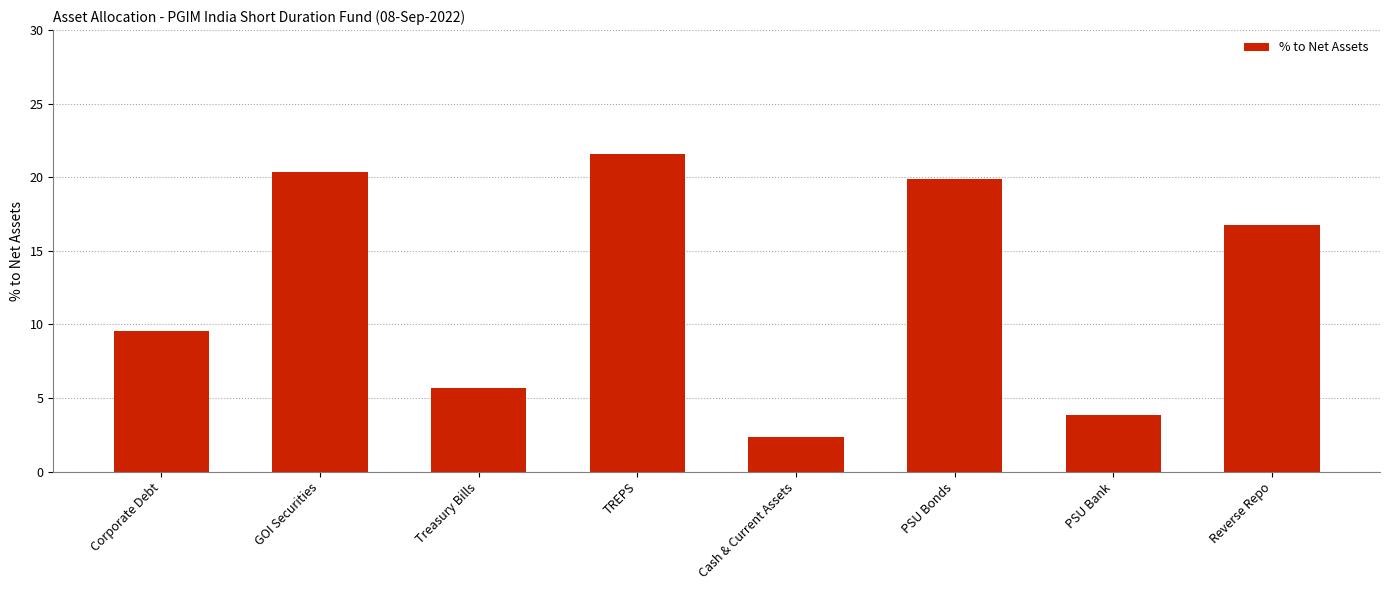

What position from the left is GOI Securities?

2